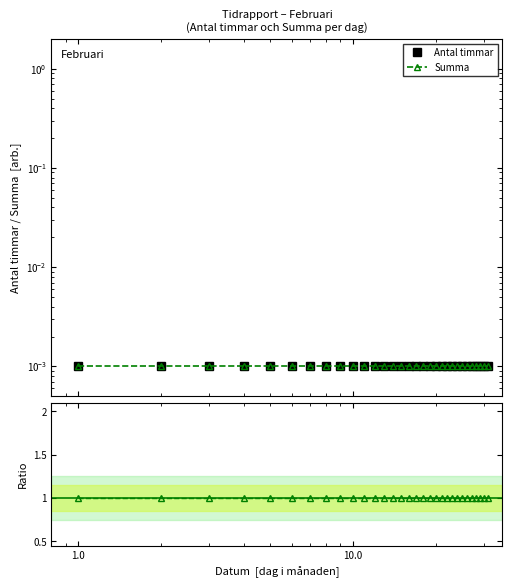

Reading left to right, transcribe all the data shown in this chart.

Antal timmar: 0.0	0.0	0.0	0.0	0.0	0.0	0.0	0.0	0.0	0.0	0.0	0.0	0.0	0.0	0.0	0.0	0.0	0.0	0.0	0.0	0.0	0.0	0.0	0.0	0.0	0.0	0.0	0.0	0.0	0.0	0.0
Summa: 0.0	0.0	0.0	0.0	0.0	0.0	0.0	0.0	0.0	0.0	0.0	0.0	0.0	0.0	0.0	0.0	0.0	0.0	0.0	0.0	0.0	0.0	0.0	0.0	0.0	0.0	0.0	0.0	0.0	0.0	0.0
Summa / Antal timmar: 1.0	1.0	1.0	1.0	1.0	1.0	1.0	1.0	1.0	1.0	1.0	1.0	1.0	1.0	1.0	1.0	1.0	1.0	1.0	1.0	1.0	1.0	1.0	1.0	1.0	1.0	1.0	1.0	1.0	1.0	1.0